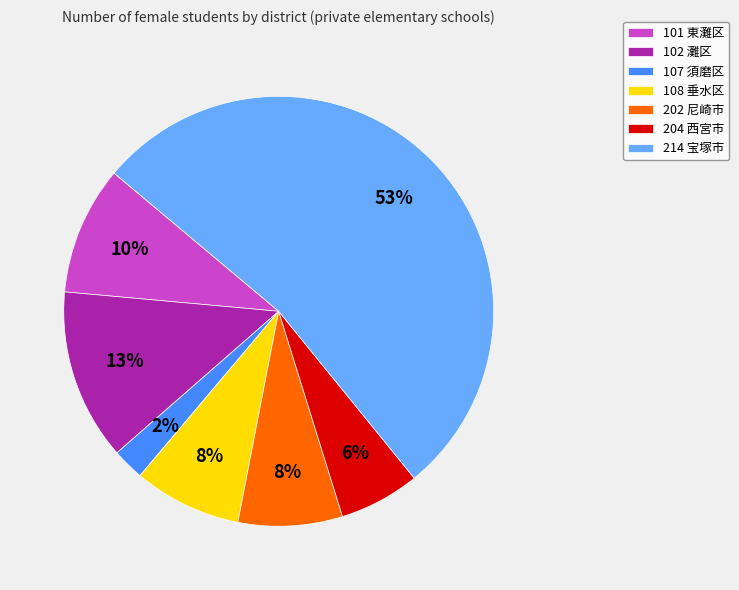

Is the sum of 202 尼崎市 and 102 灘区 greater than half?

No